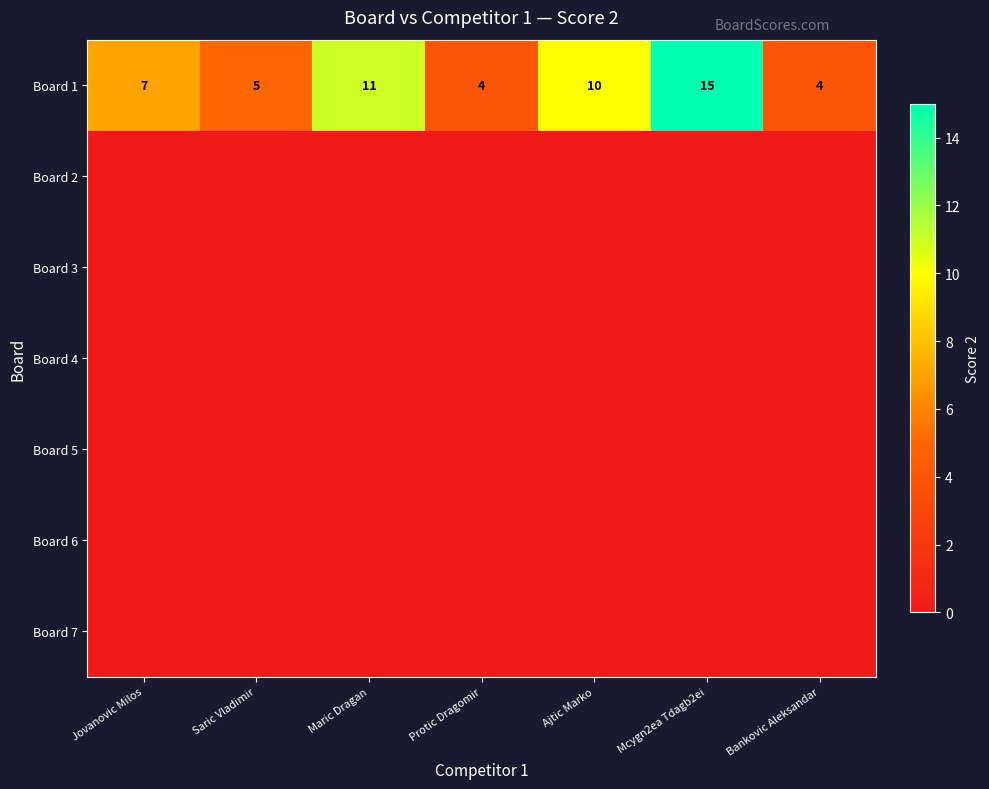

What is the spread (max minus min) of values at Ajtic Marko?

10